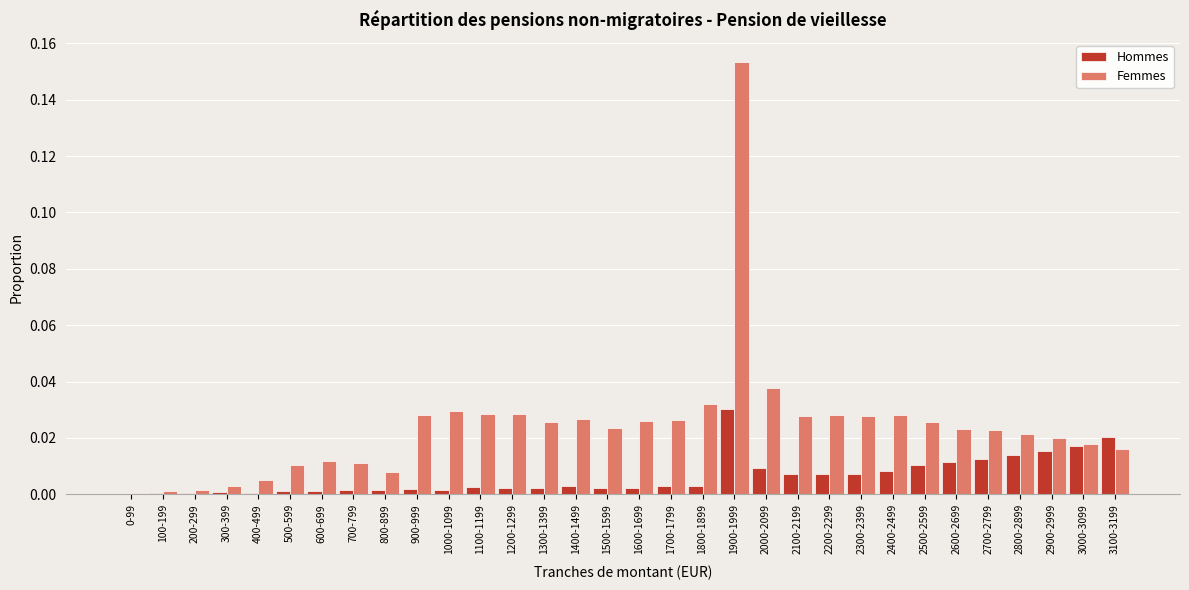

Which series has the largest total across all categories?

Femmes